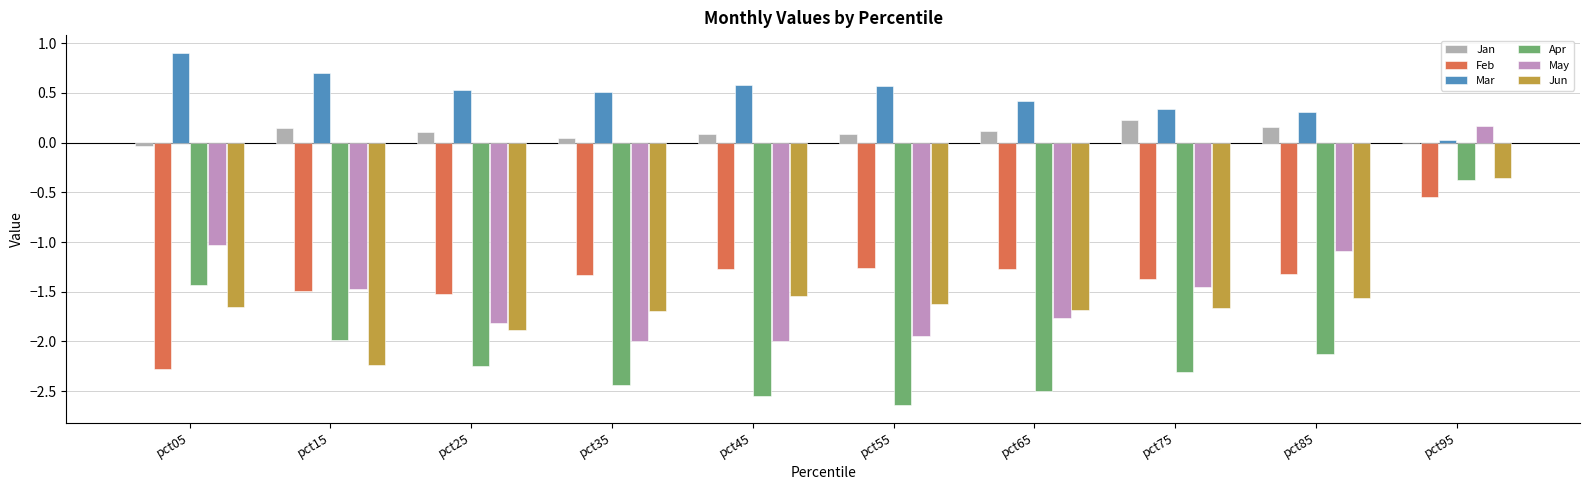

Are the bars horizontal?

No